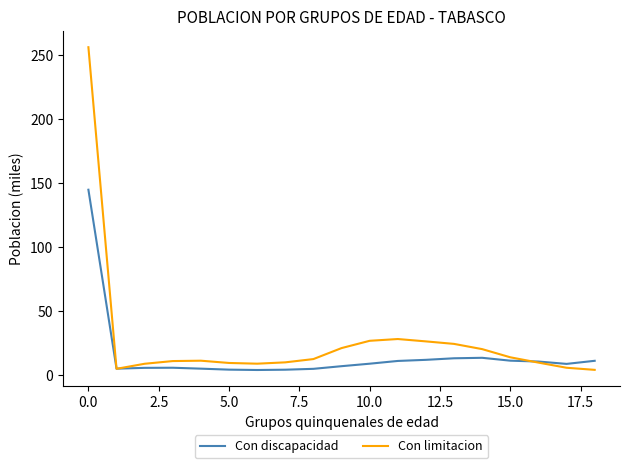

What is the highest value of the Con limitacion series?

255.9